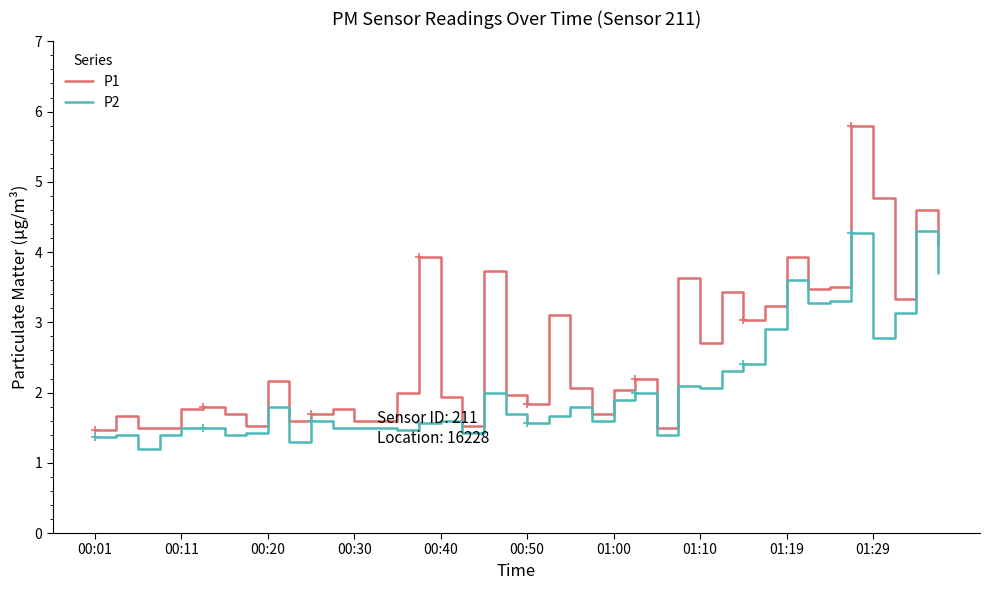

What is the difference between the maximum and minimum values in the P1 series?

4.3